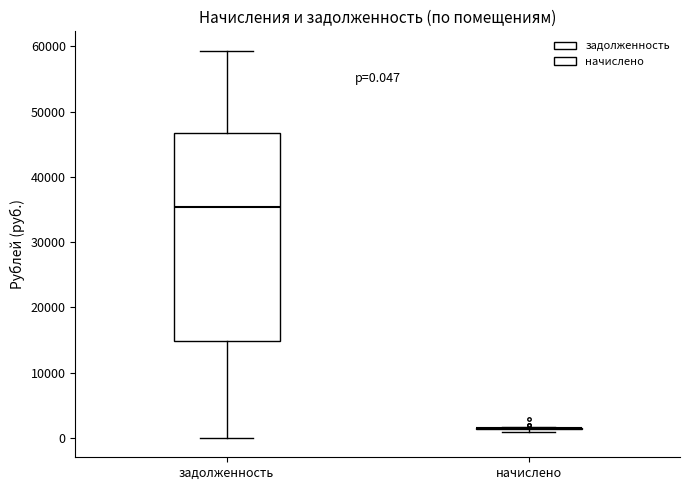

Comparing the boxes themselves (not the whiskers), which one is the tallest?

задолженность